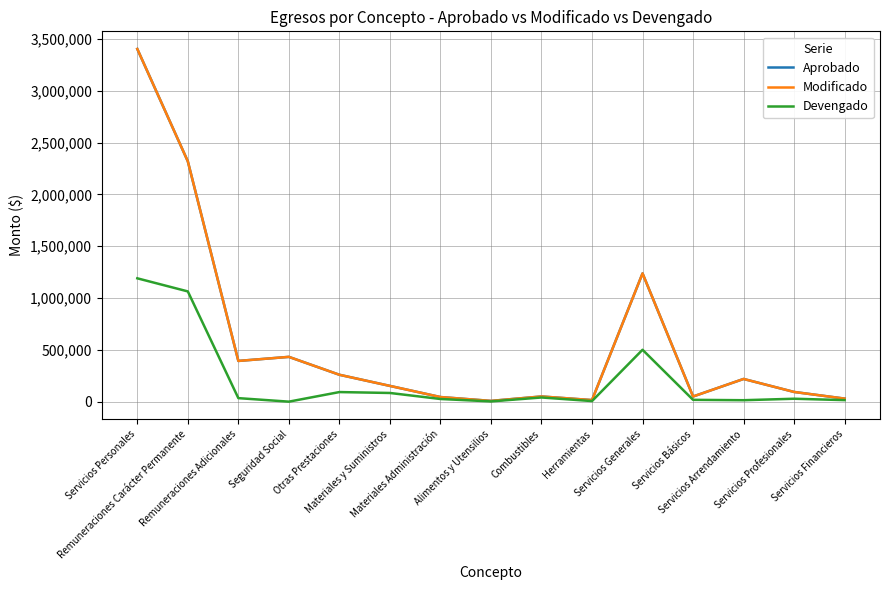

Is it true that Devengado equals 339174.4 at Servicios Personales?

False